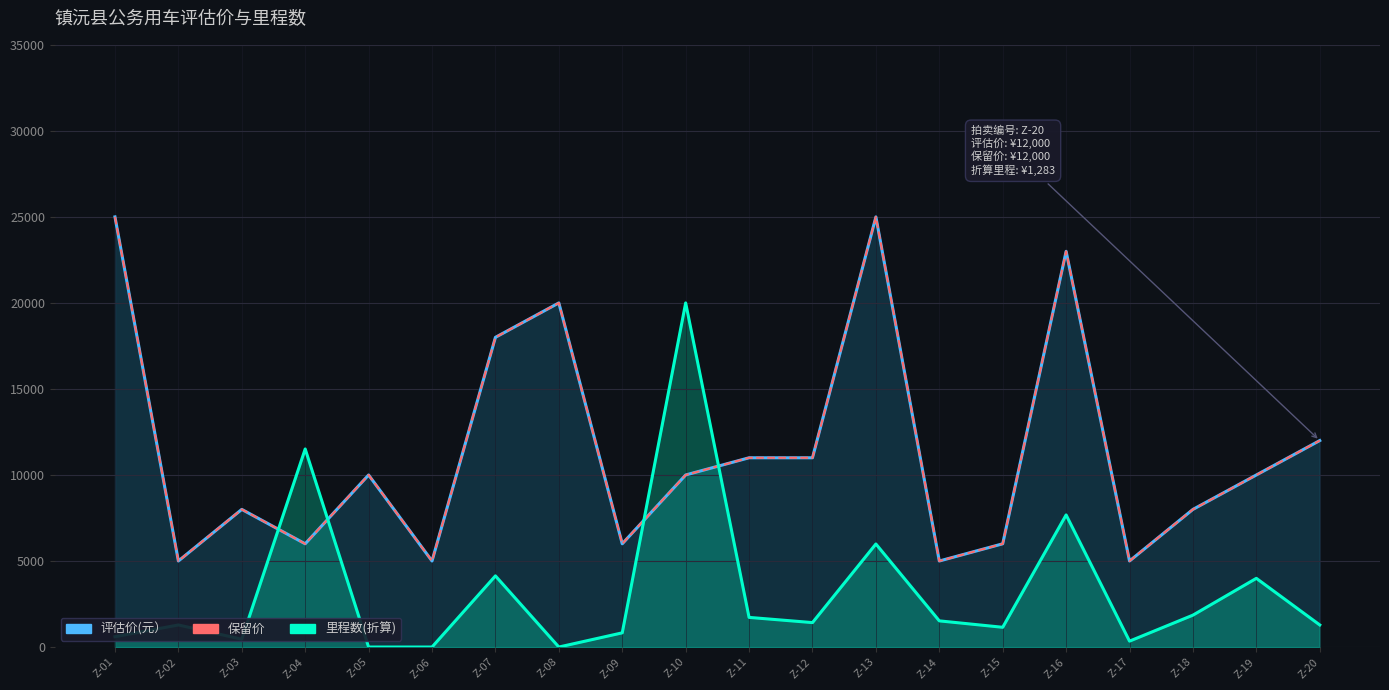

Where does the 评估价(元） series first go above 10000?

Z-01